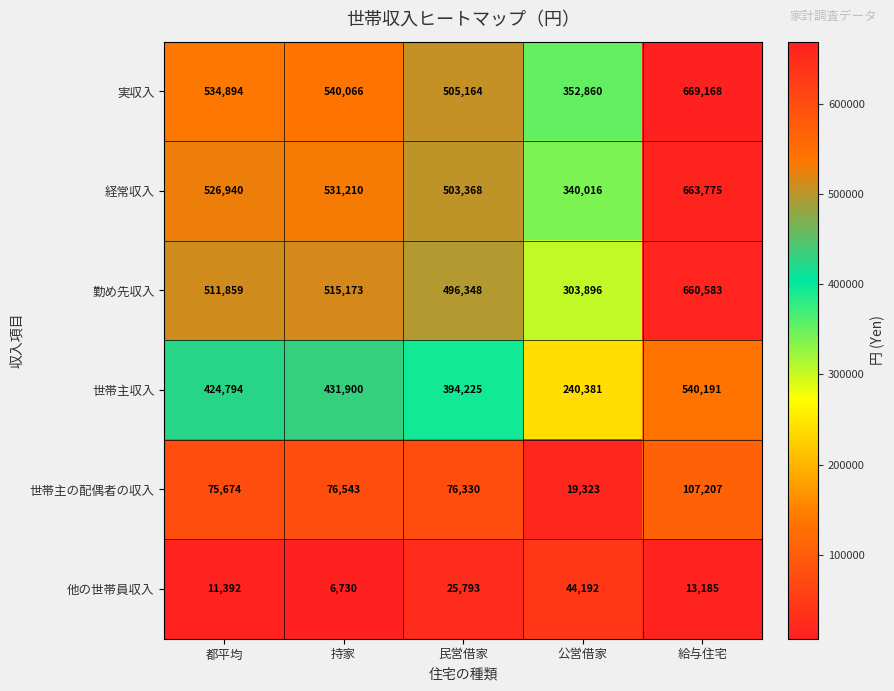

Reading left to right, list all the values displayed in this chart.

実収入: 534894	540066	505164	352860	669168
経常収入: 526940	531210	503368	340016	663775
勤め先収入: 511859	515173	496348	303896	660583
世帯主収入: 424794	431900	394225	240381	540191
世帯主の配偶者の収入: 75674	76543	76330	19323	107207
他の世帯員収入: 11392	6730	25793	44192	13185